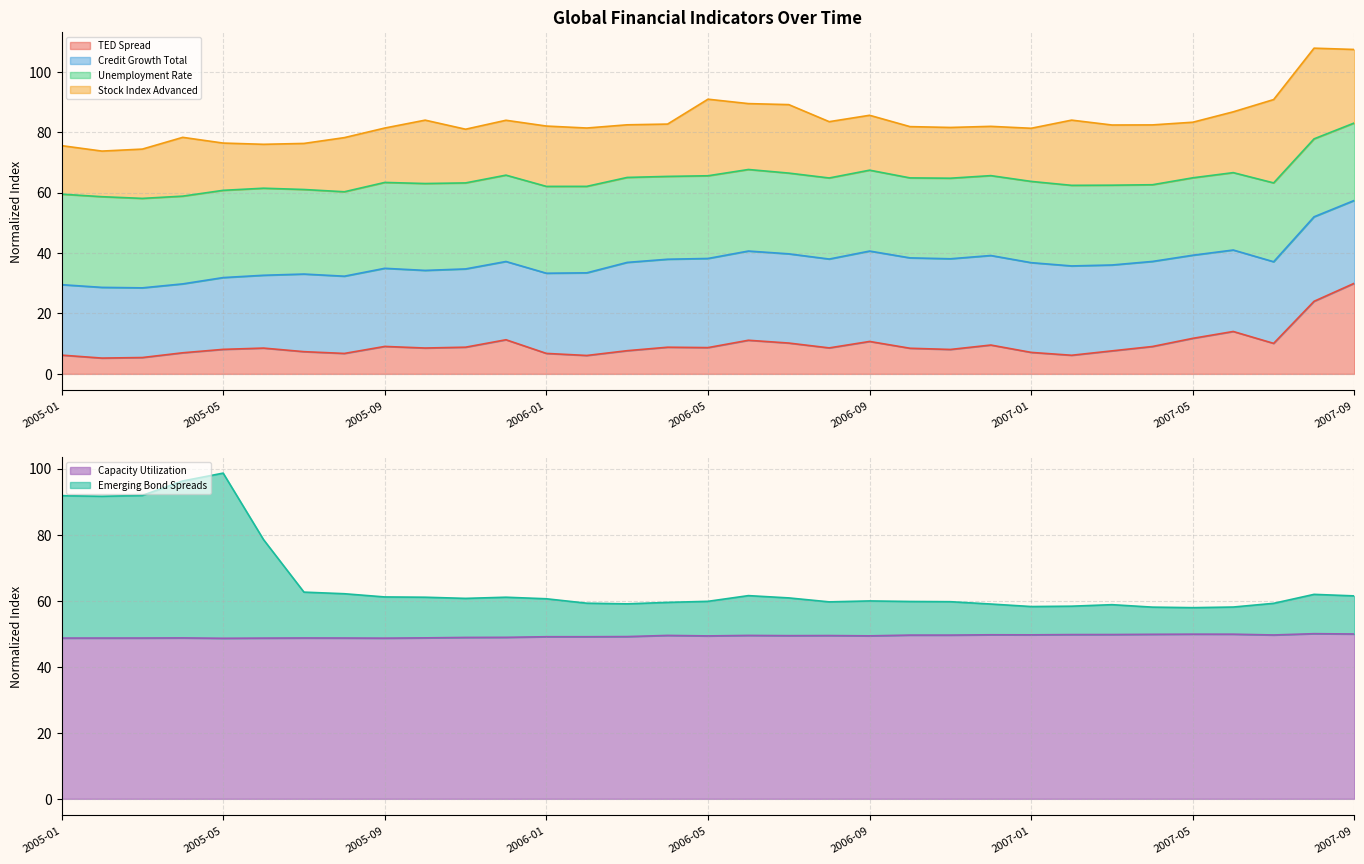

At which category does Emerging Bond Spreads reach its first local peak?

2005-05